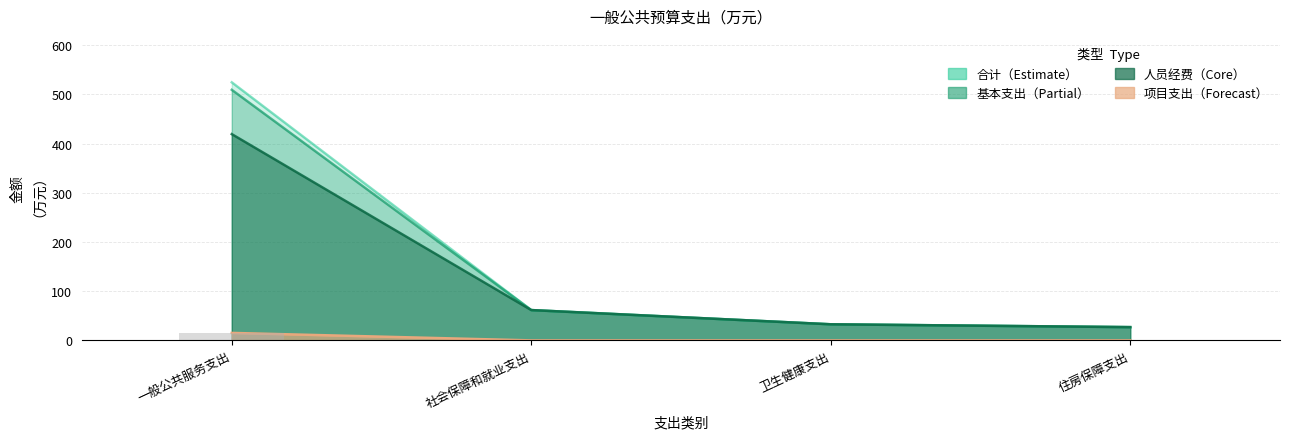

Where is 合计 nearest to the value 275?

社会保障和就业支出